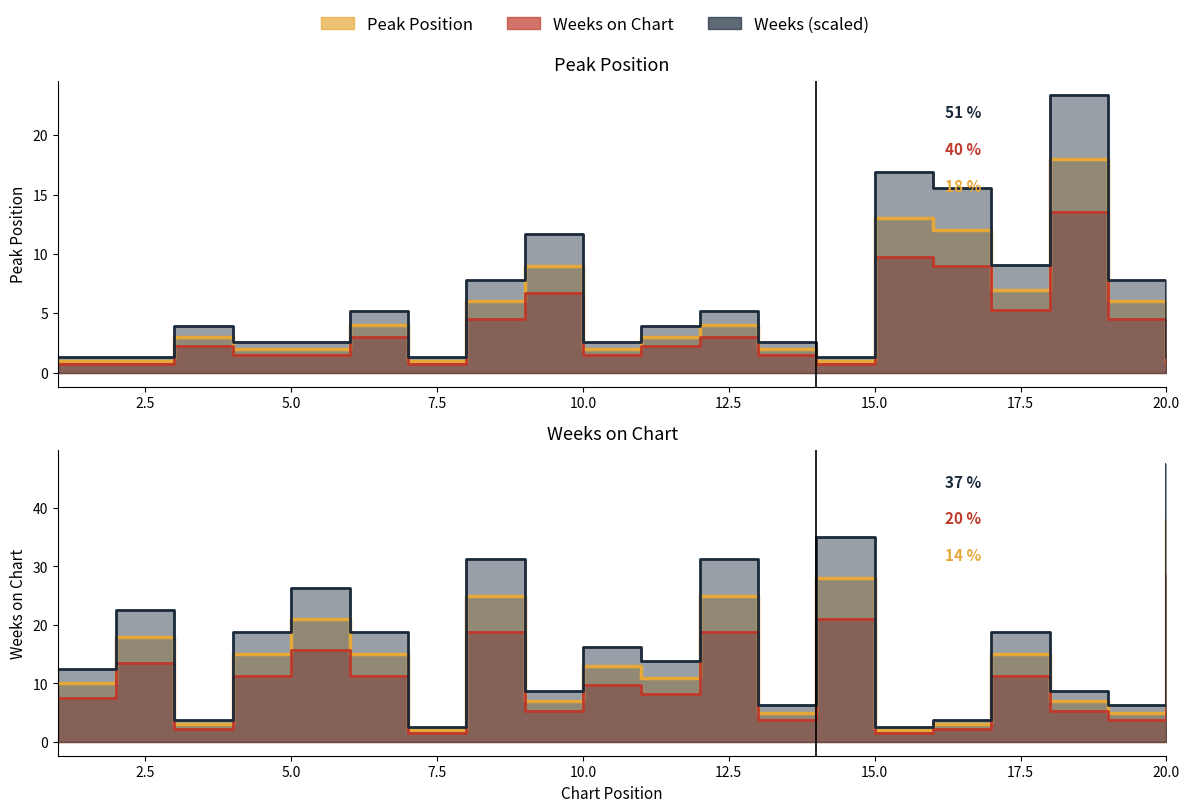

The Peak Position series shows 7 at 17. True or false?

True